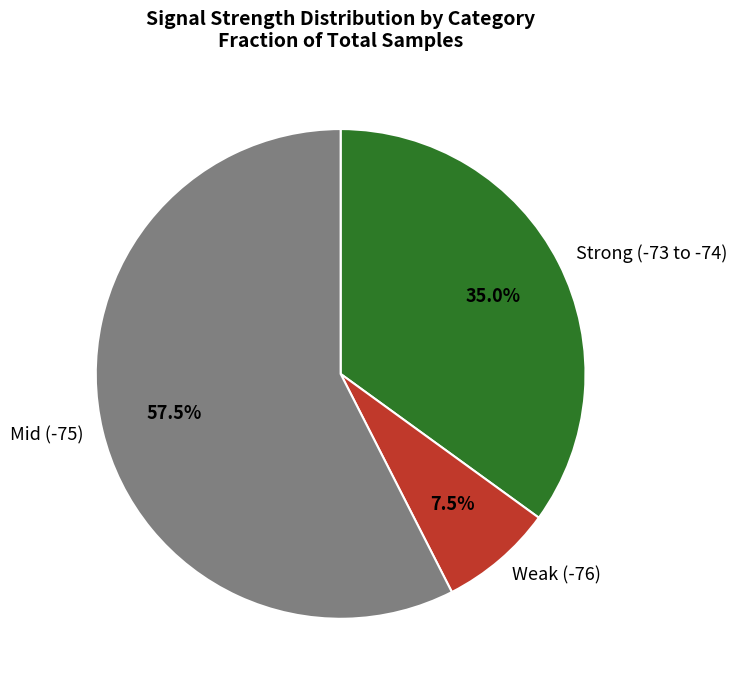

How many slices are in this pie chart?

3